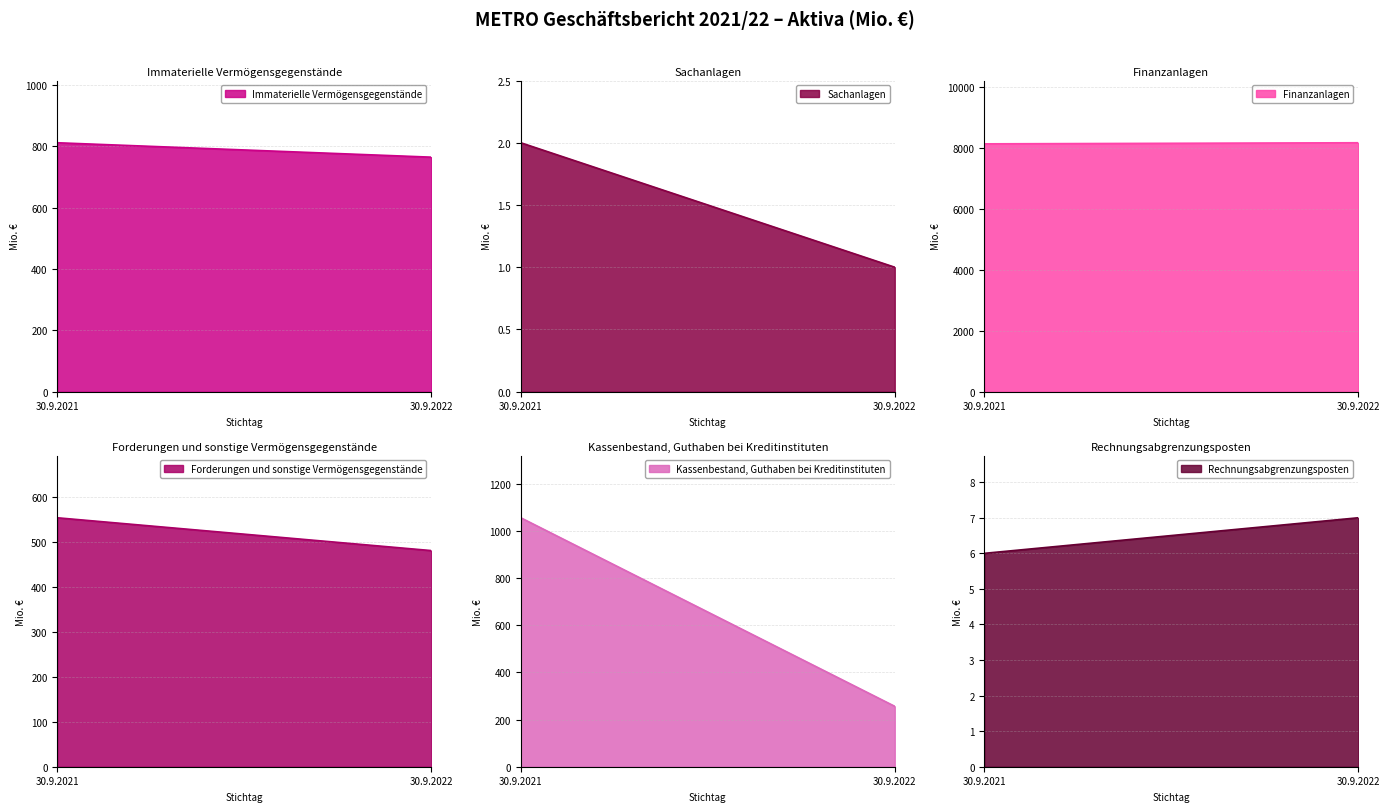

At which label does Sachanlagen reach its peak?

30.9.2021